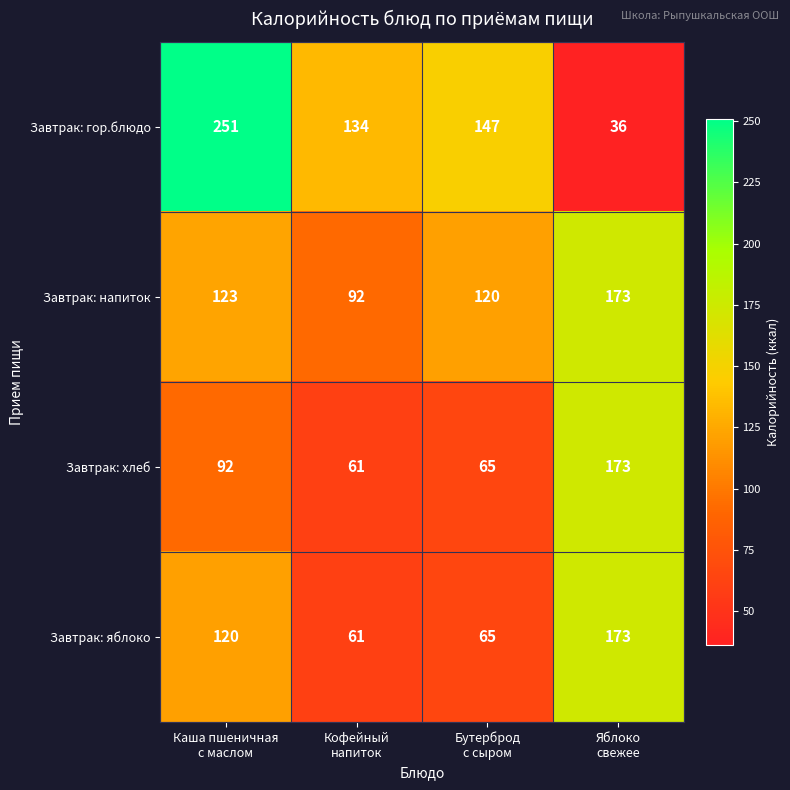

At which category is the sum across all series the highest?

Каша пшеничная
с маслом